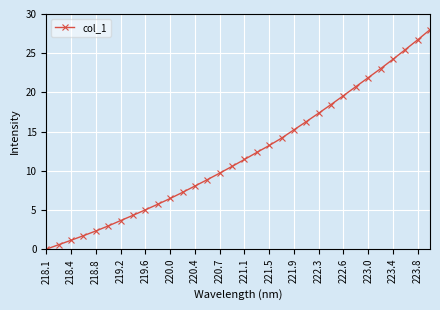

What is the average value?

12.1